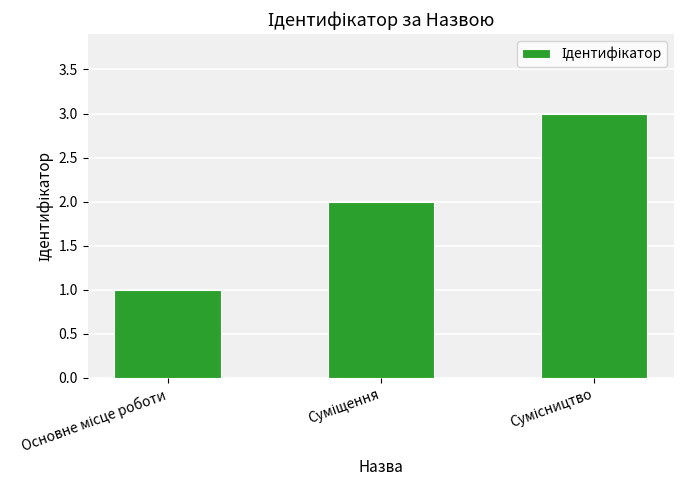

What is the maximum value shown in the chart?

3